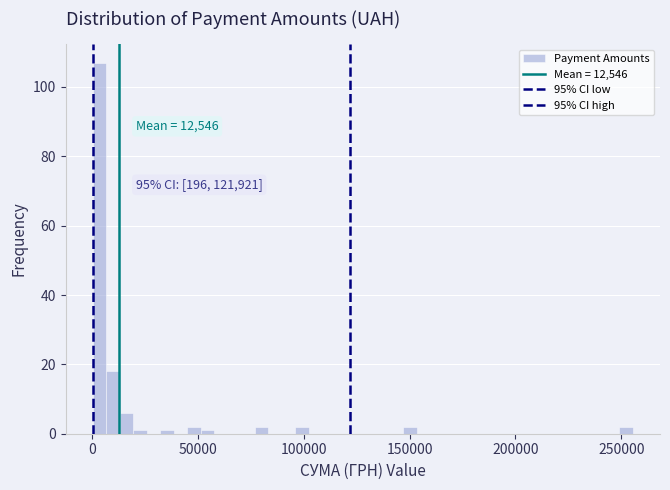

Read against the x-axis, roughly where is the centre of the tallest bar?

5000